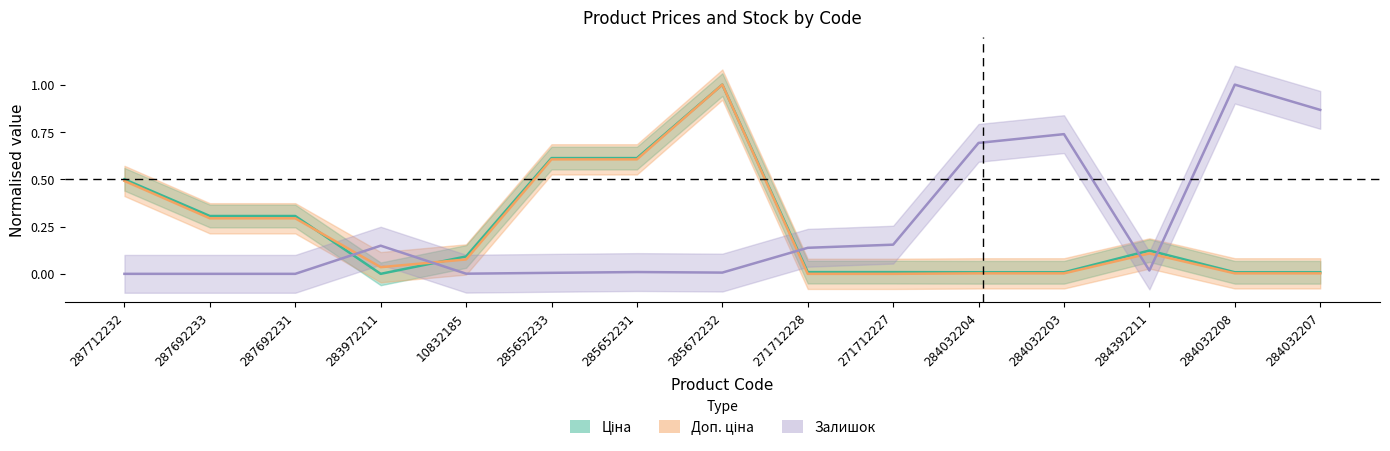

What is the difference between the Ціна values at 284032203 and 287692231?

0.3